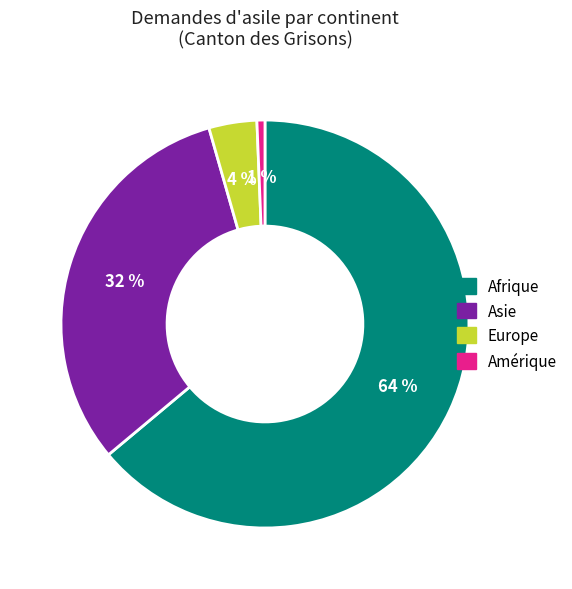

What is the largest slice in the pie chart?

Afrique